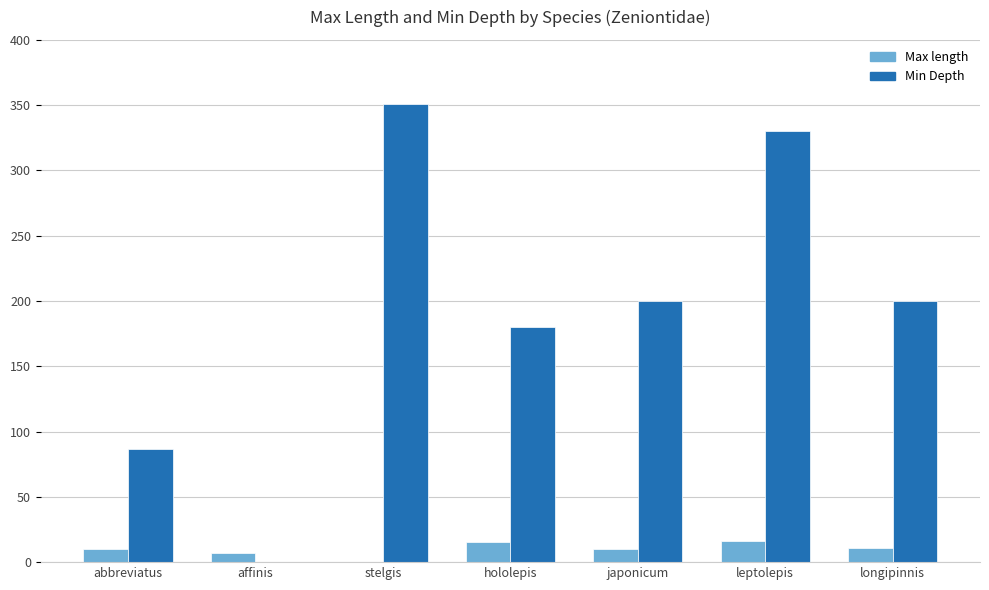

What is the approximate value of Max length at leptolepis?

16.0